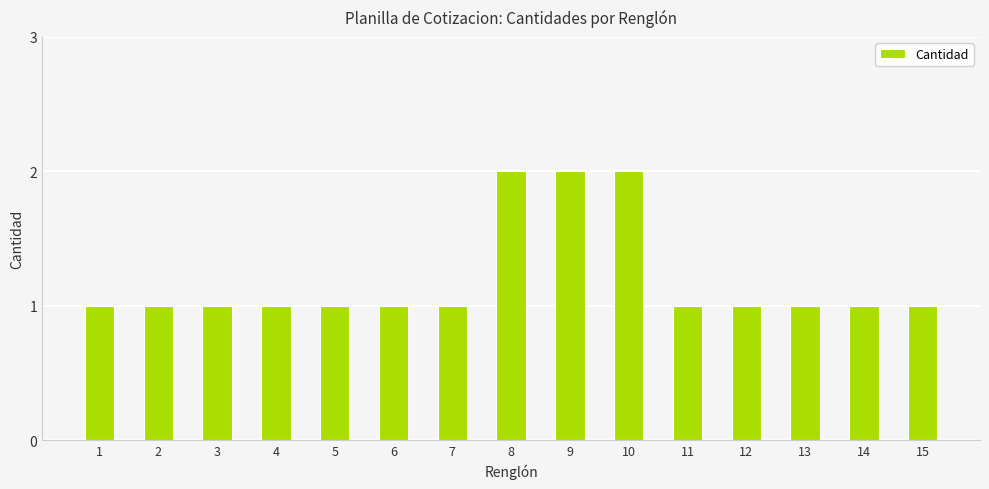

Approximately how many times larger is the value at 13 compared to 5?

1.0